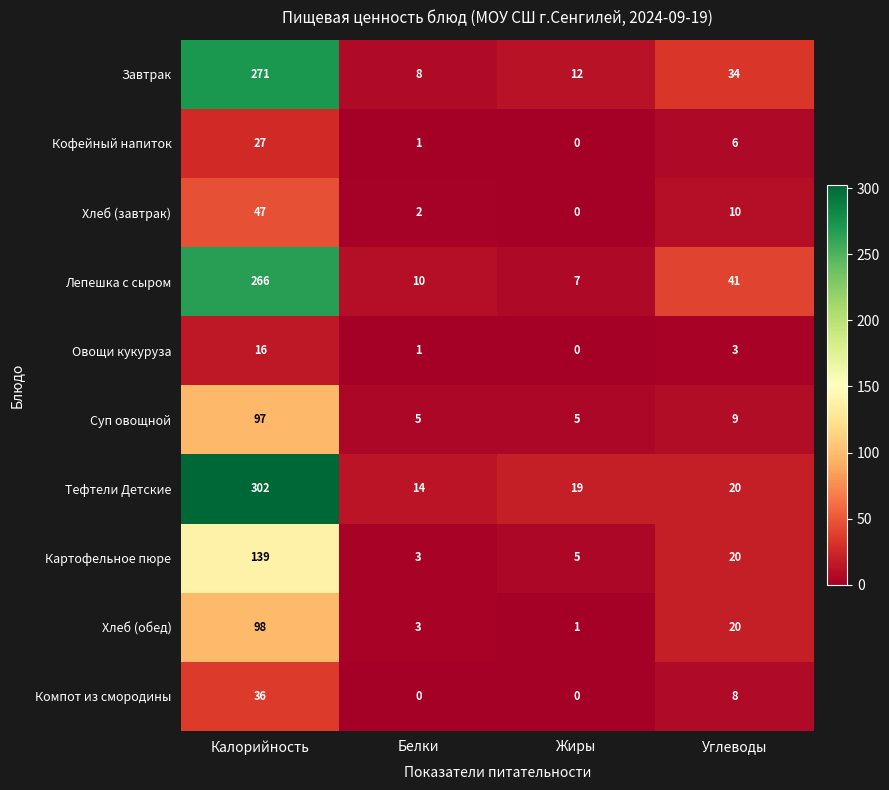

At which label does Картофельное пюре first exceed 20?

Калорийность